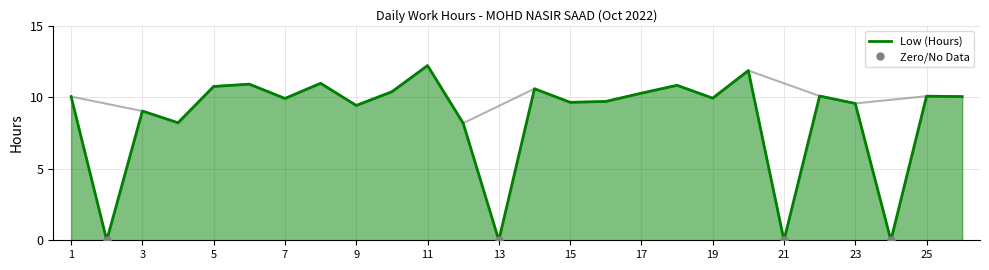

How many points are lower than both their immediate neighbors (excluding endpoints)?

9